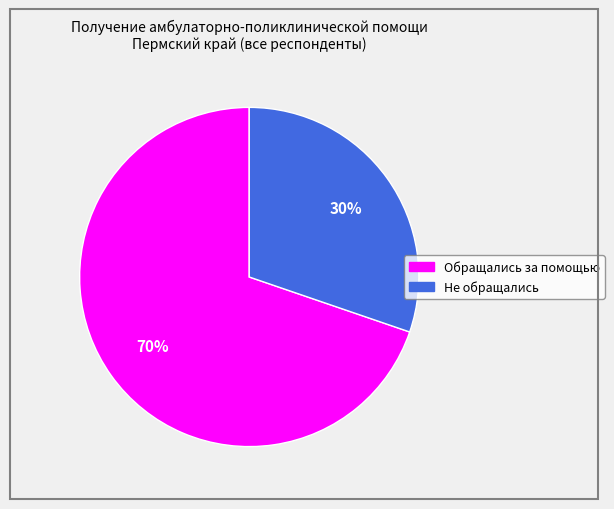

To the nearest percent, what is the average slice percentage?

50%